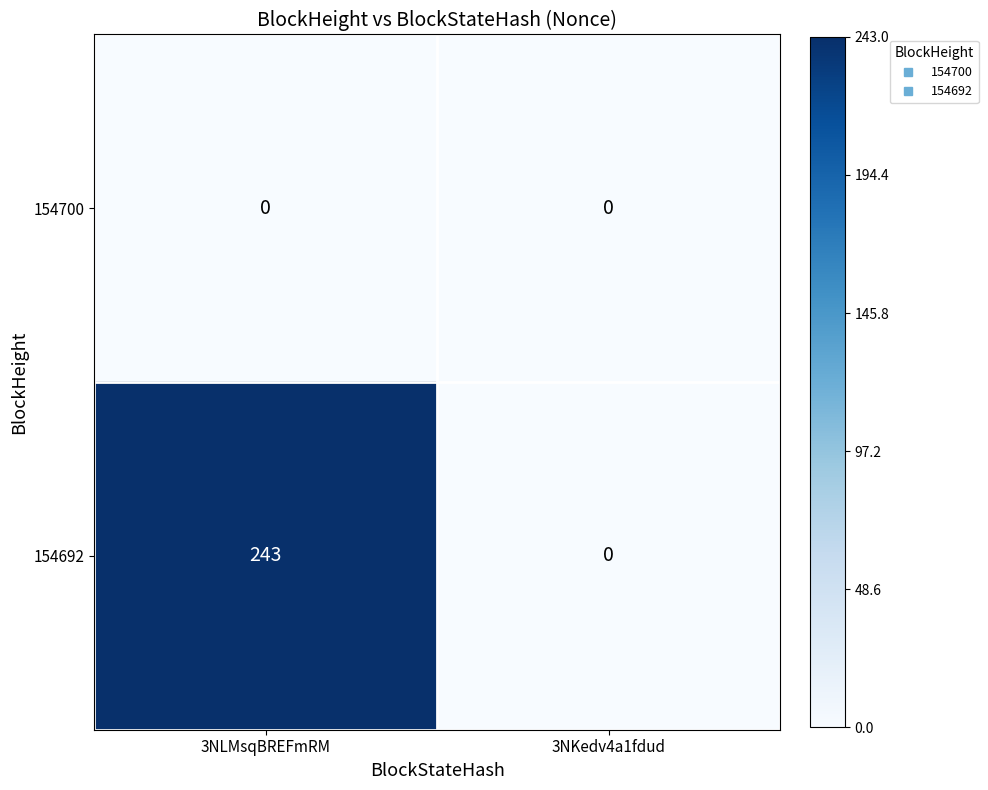

Reading left to right, what are all the values shown in this chart?

154700: 3NLMsqBREFmRM=0	3NKedv4a1fdud=0
154692: 3NLMsqBREFmRM=243	3NKedv4a1fdud=0